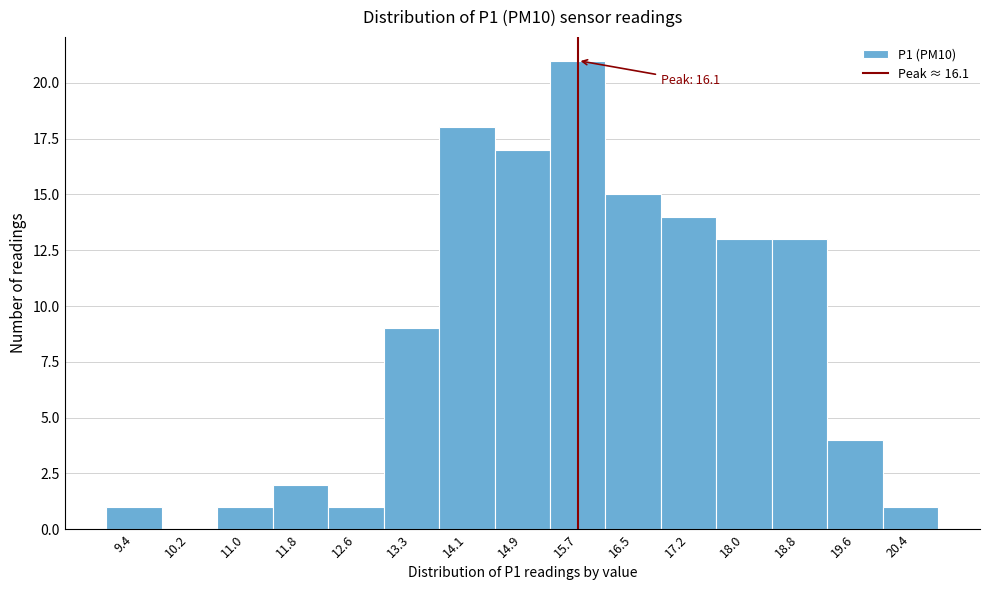

Reading left to right, extract all data points from this chart.

9.4=1	10.2=0	11.0=1	11.8=2	12.6=1	13.3=9	14.1=18	14.9=17	15.7=21	16.5=15	17.2=14	18.0=13	18.8=13	19.6=4	20.4=1